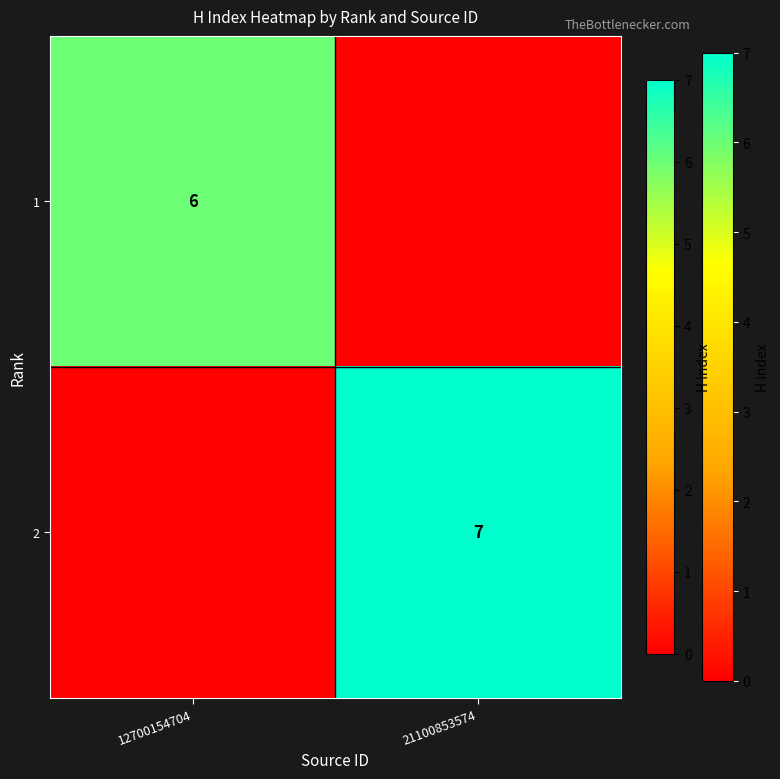

The 1 series shows 6 at 12700154704. True or false?

True